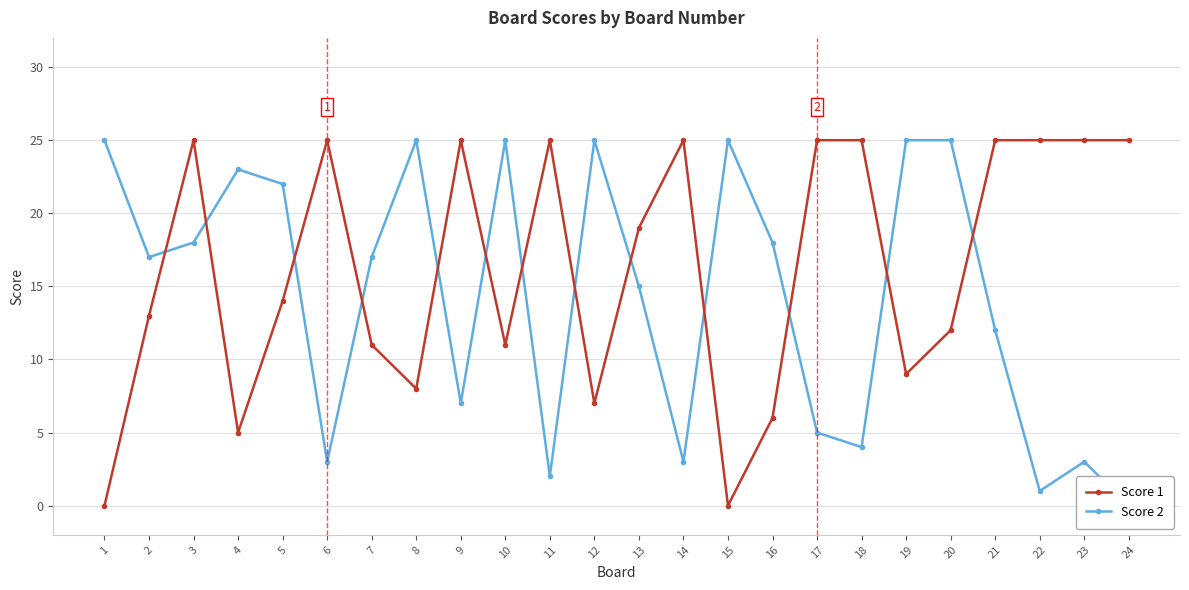

Reading left to right, extract all data points from this chart.

Score 1: 1=0	2=13	3=25	4=5	5=14	6=25	7=11	8=8	9=25	10=11	11=25	12=7	13=19	14=25	15=0	16=6	17=25	18=25	19=9	20=12	21=25	22=25	23=25	24=25
Score 2: 1=25	2=17	3=18	4=23	5=22	6=3	7=17	8=25	9=7	10=25	11=2	12=25	13=15	14=3	15=25	16=18	17=5	18=4	19=25	20=25	21=12	22=1	23=3	24=0